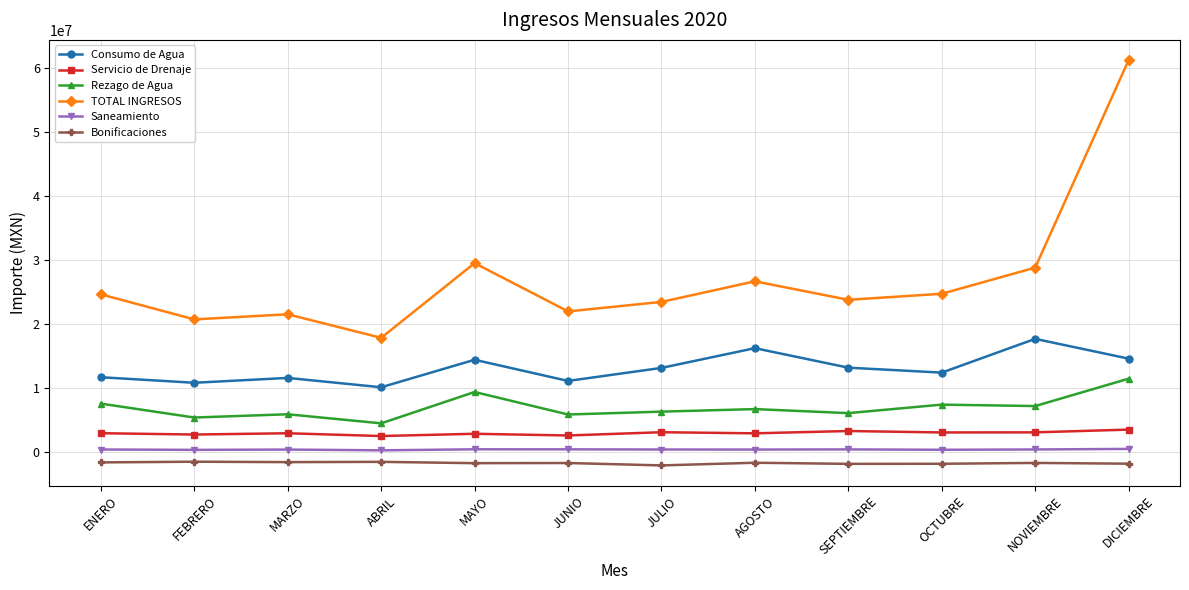

At which category is the sum across all series the highest?

DICIEMBRE